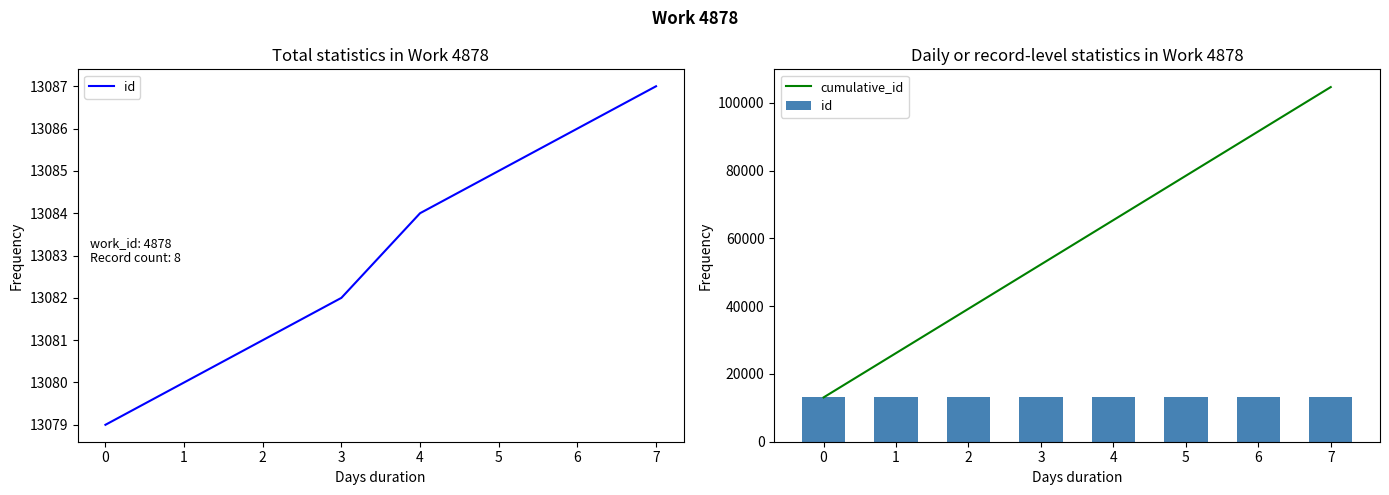

What is the average value of the cumulative_id series?

58867